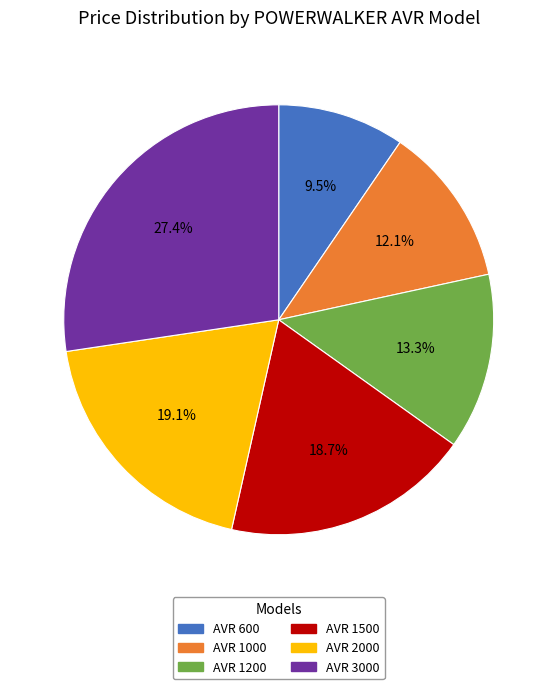

To the nearest percent, what is the difference between the AVR 1000 and AVR 600 slice percentages?

3%